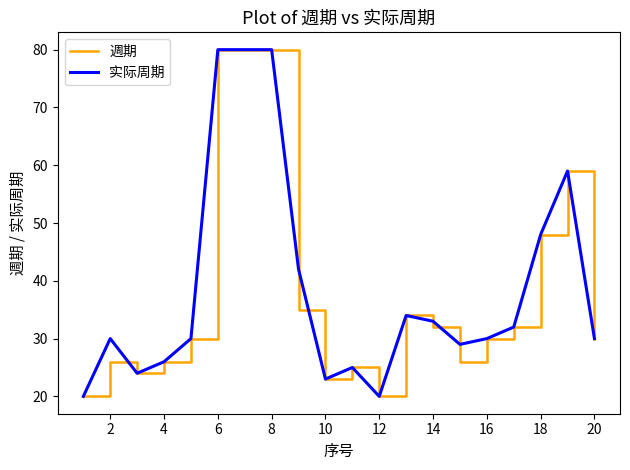

What are all the series names shown in the legend?

週期, 实际周期